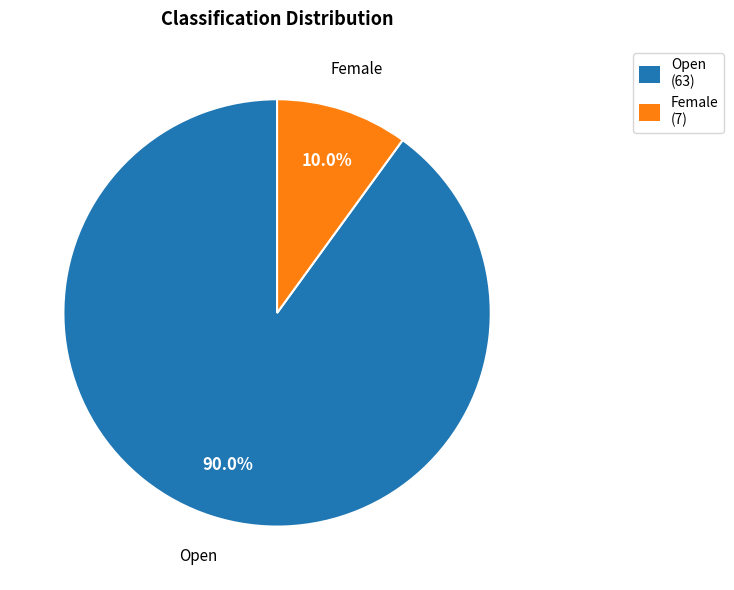

Combined, what portion of the pie is Female and Open?

100.0%